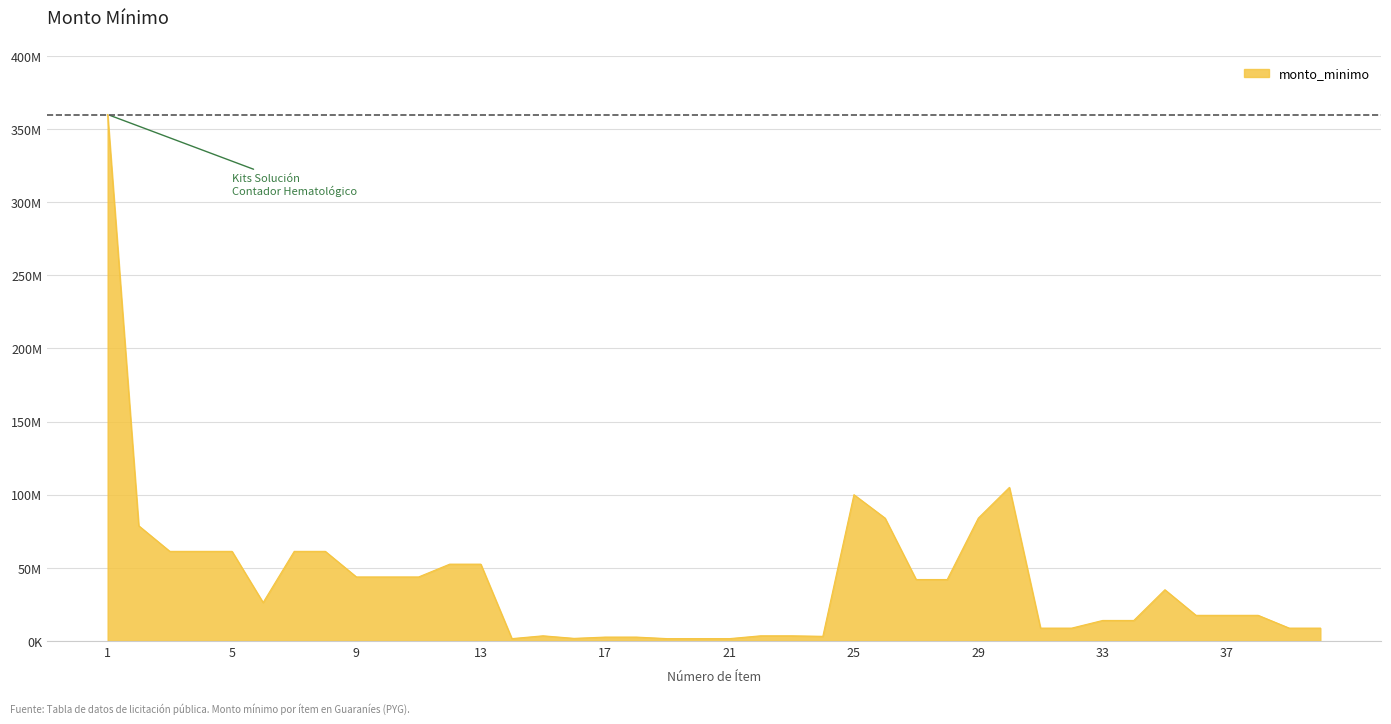

Is this an area chart (filled region under the line)?

Yes